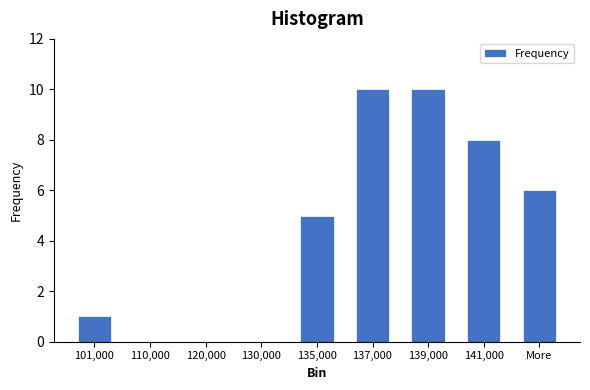

Reading left to right, extract all data points from this chart.

101,000=1	110,000=0	120,000=0	130,000=0	135,000=5	137,000=10	139,000=10	141,000=8	More=6